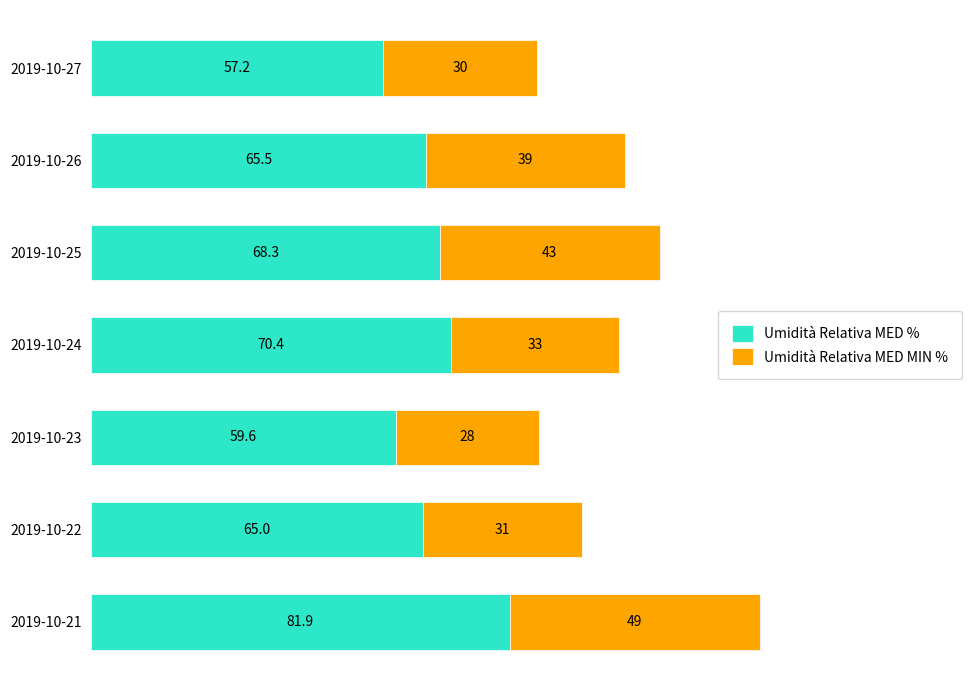

What value does the Umidità Relativa MED % series have at 2019-10-24?

70.4